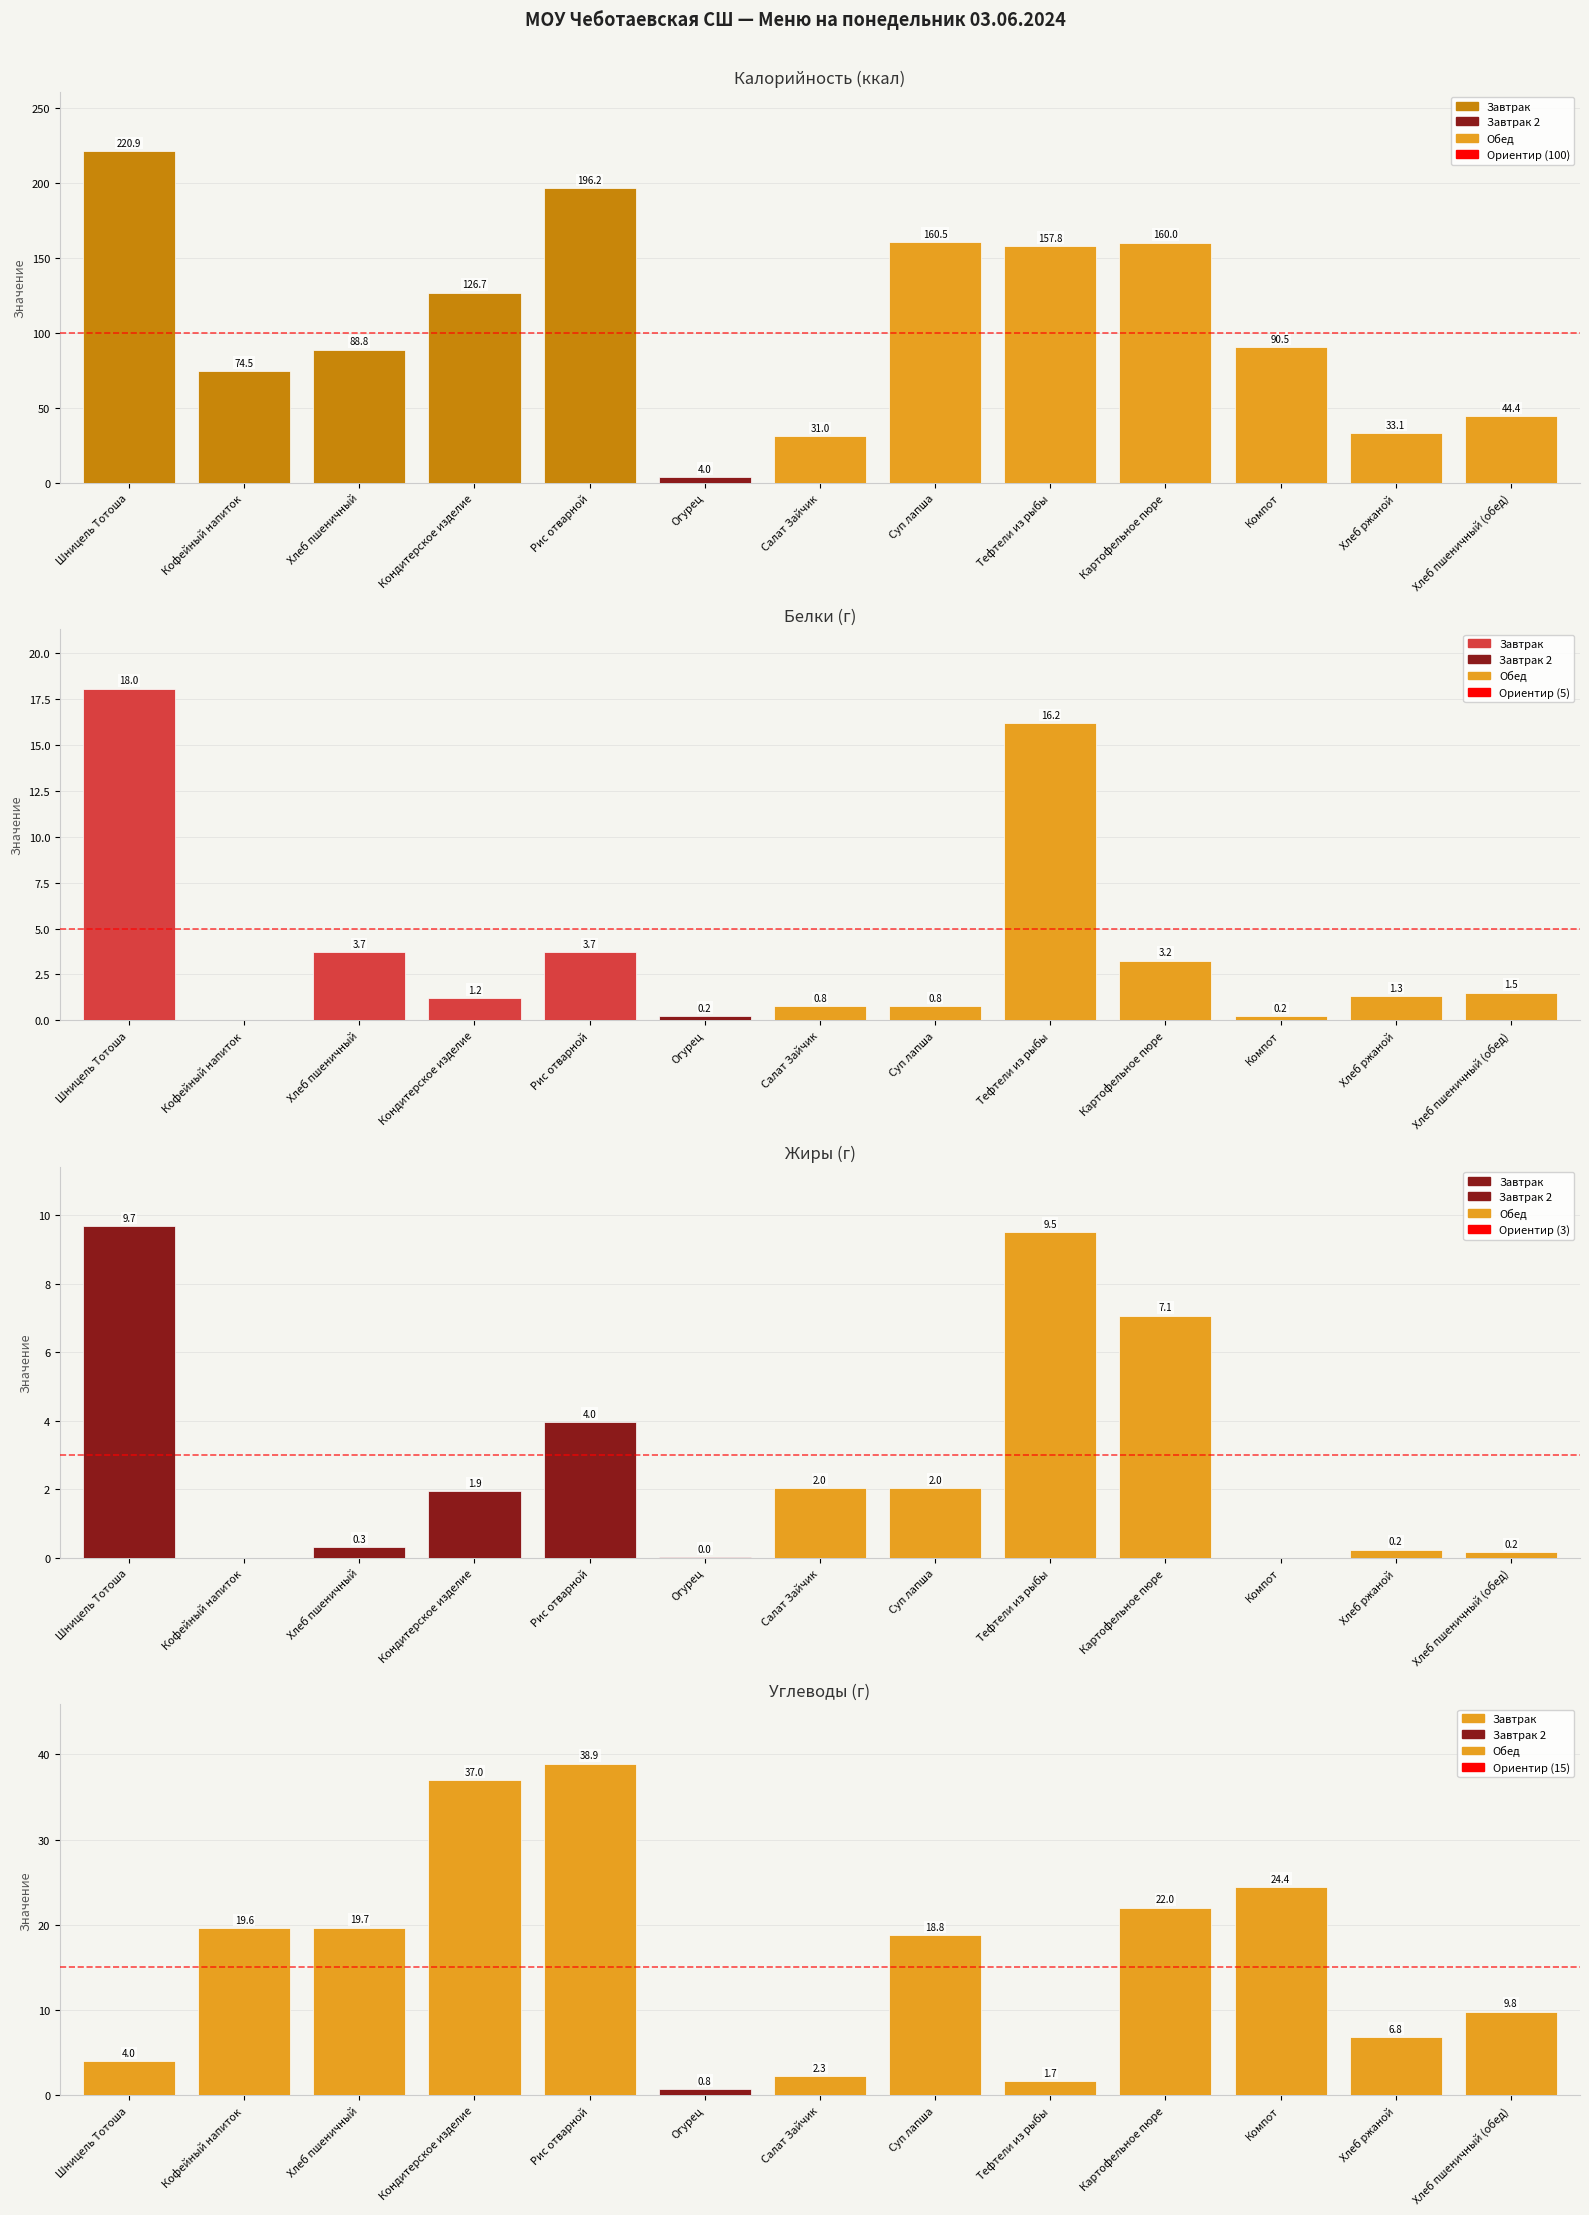

At which label does Углеводы first exceed 18?

Кофейный напиток